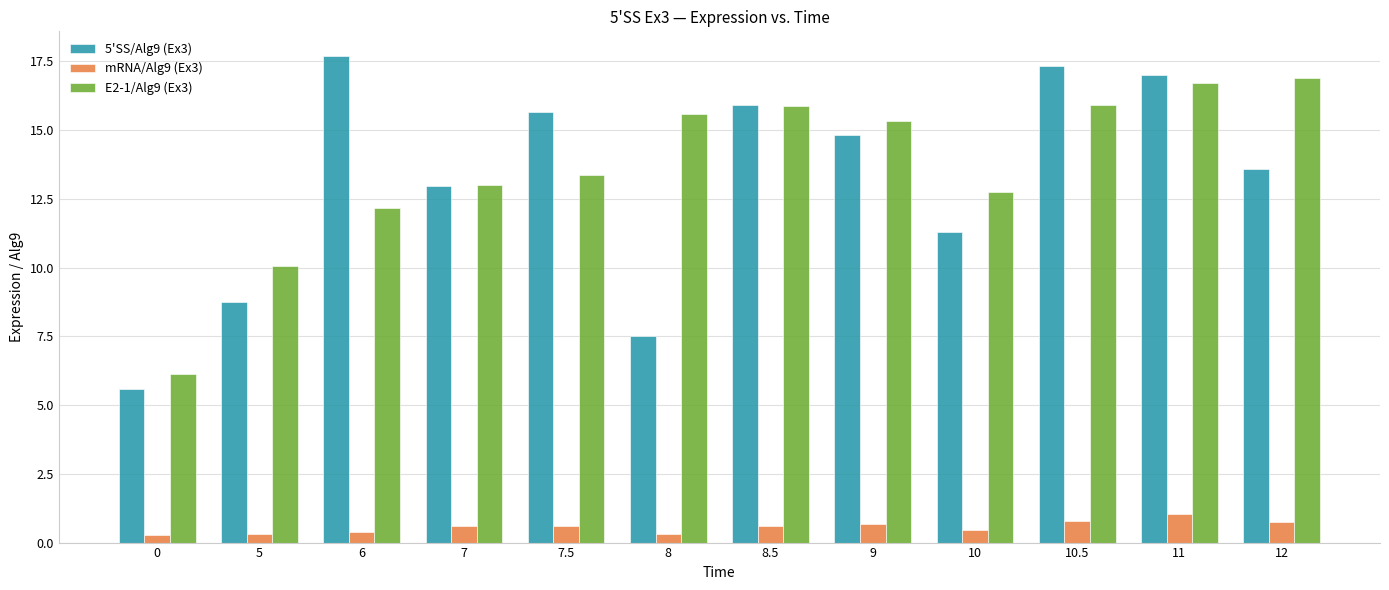

True or false: 5'SS/Alg9 (Ex3) has a value of 23.4 at 11.

False